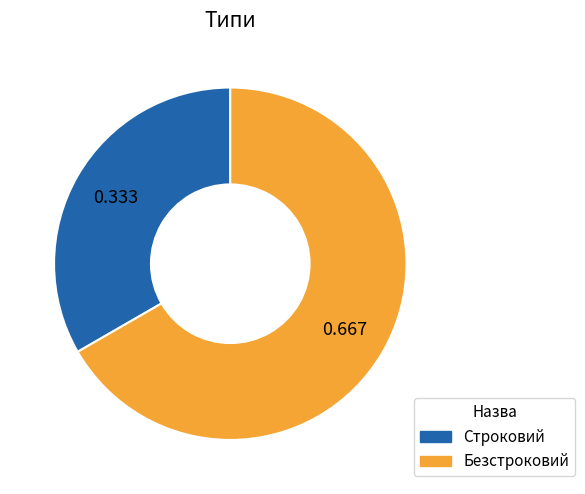

What is the smallest slice in the pie chart?

Строковий